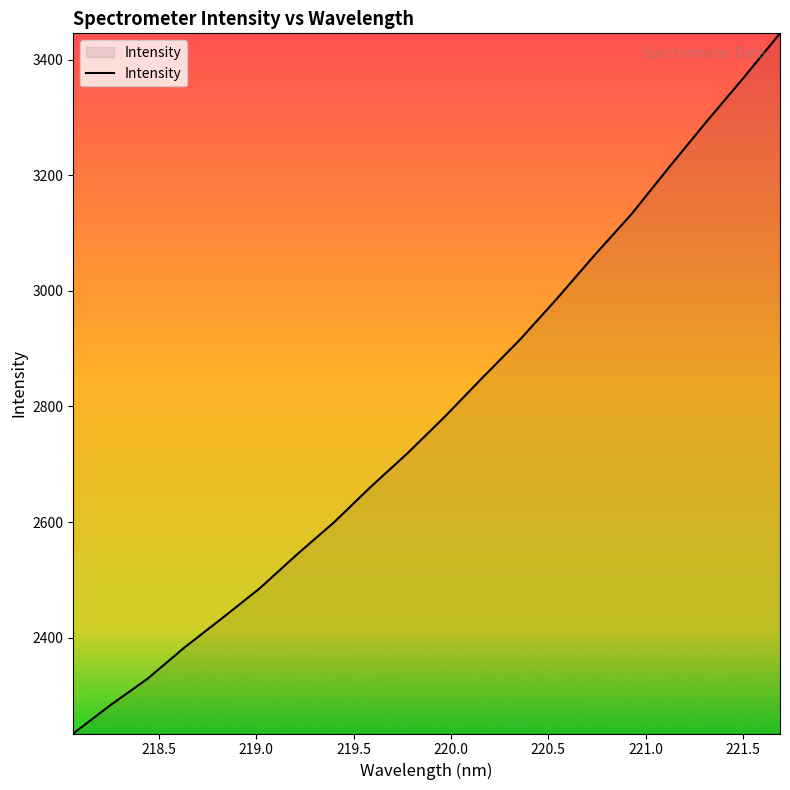

What is the smallest value displayed?

2234.1